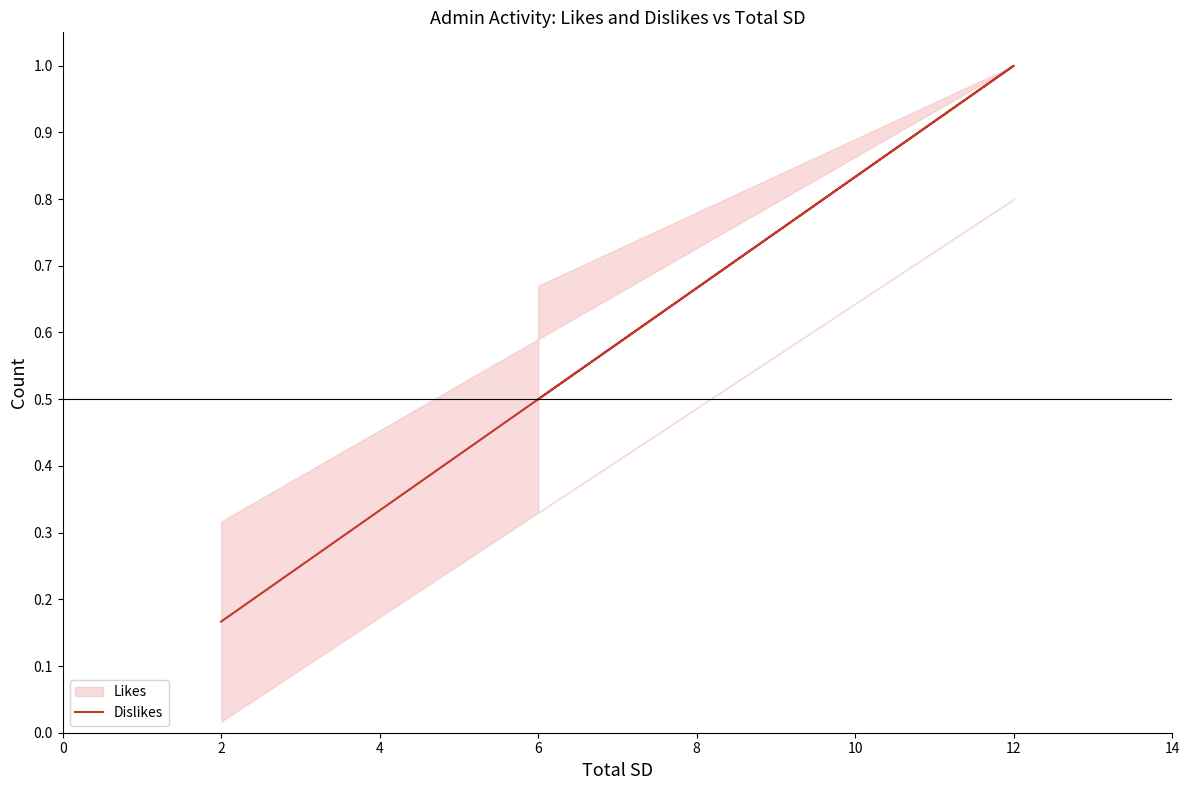

What is the smallest value displayed?

0.2